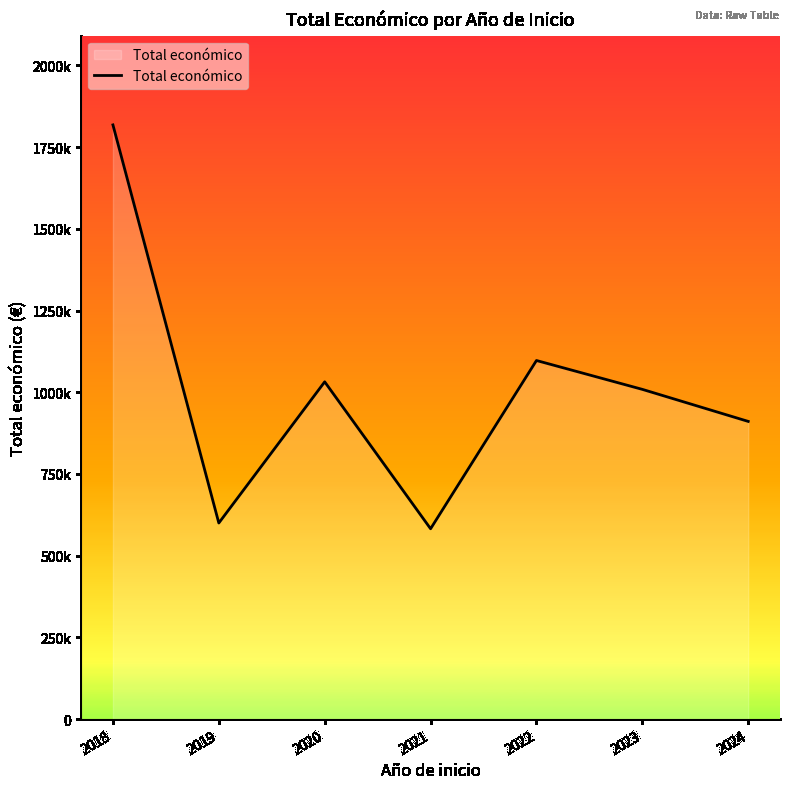

Does the chart have visible grid lines?

No